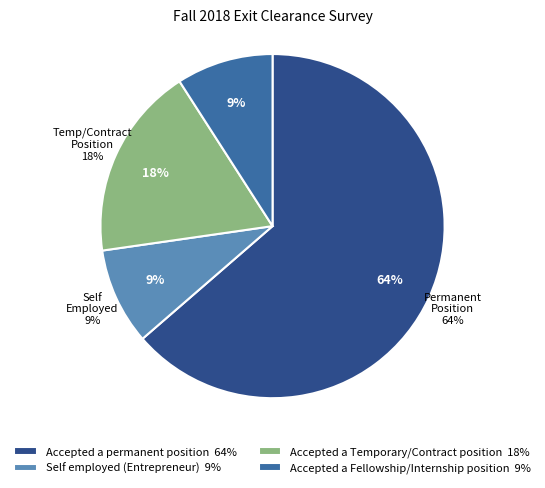

Is there a majority slice in this chart?

Yes